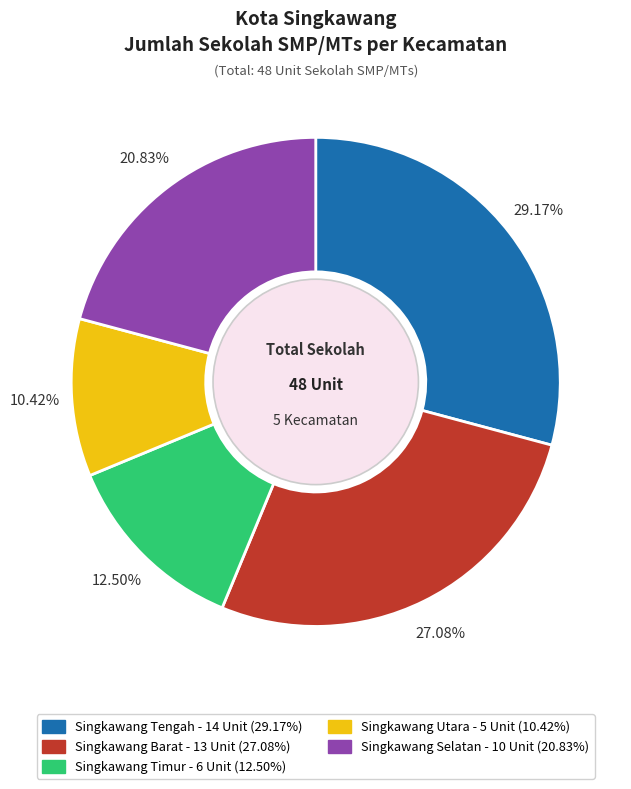

Approximately how many times larger is the value at Singkawang Selatan compared to Singkawang Barat?

0.8